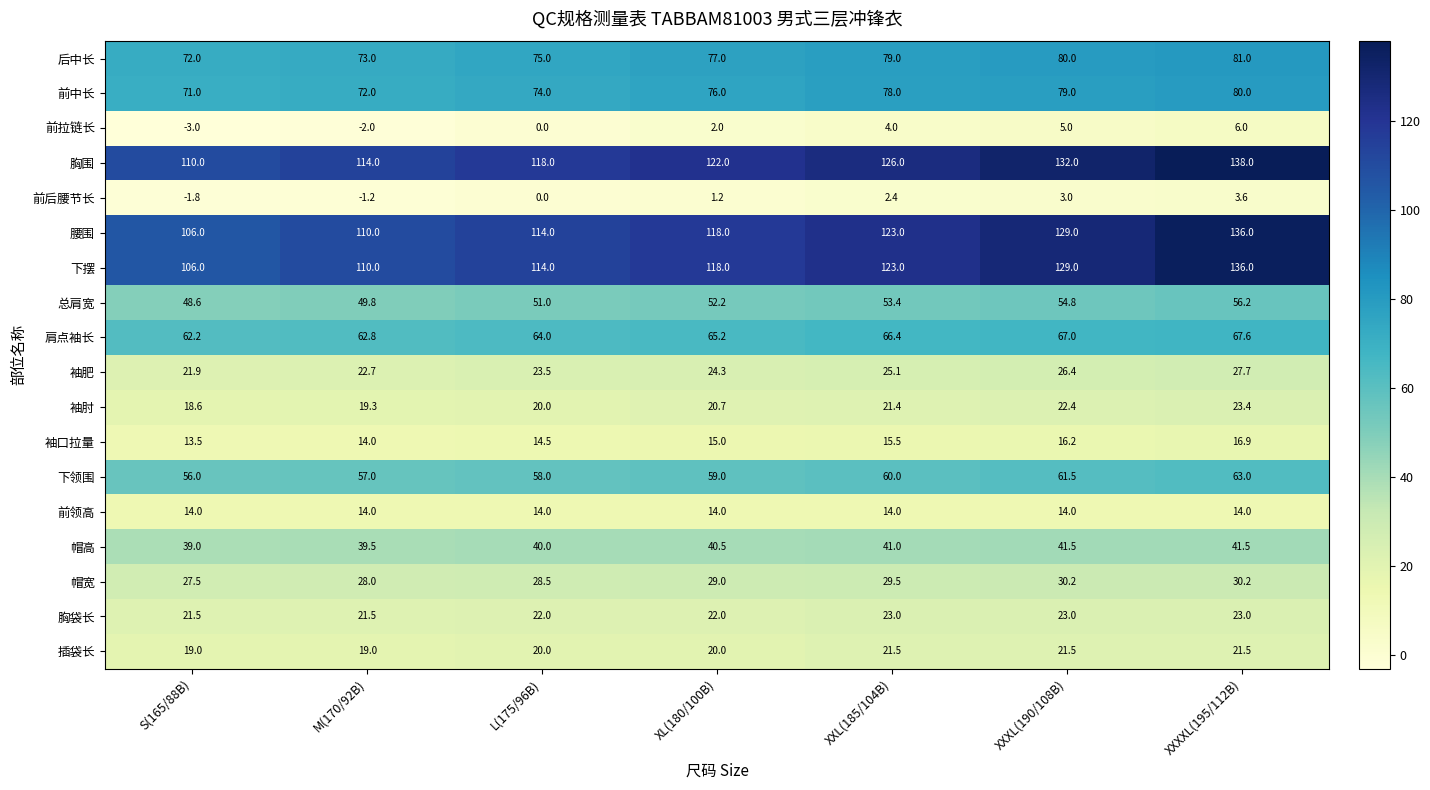

True or false: 下摆 has a value of 190.0 at S(165/88B).

False